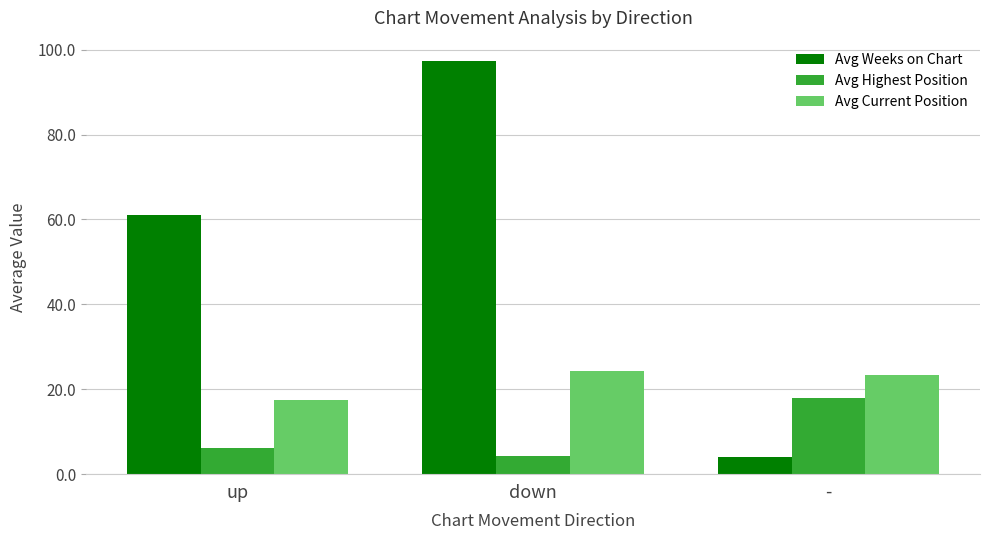

What is the value of the Avg Weeks on Chart bar at the 3rd from the left?

4.0